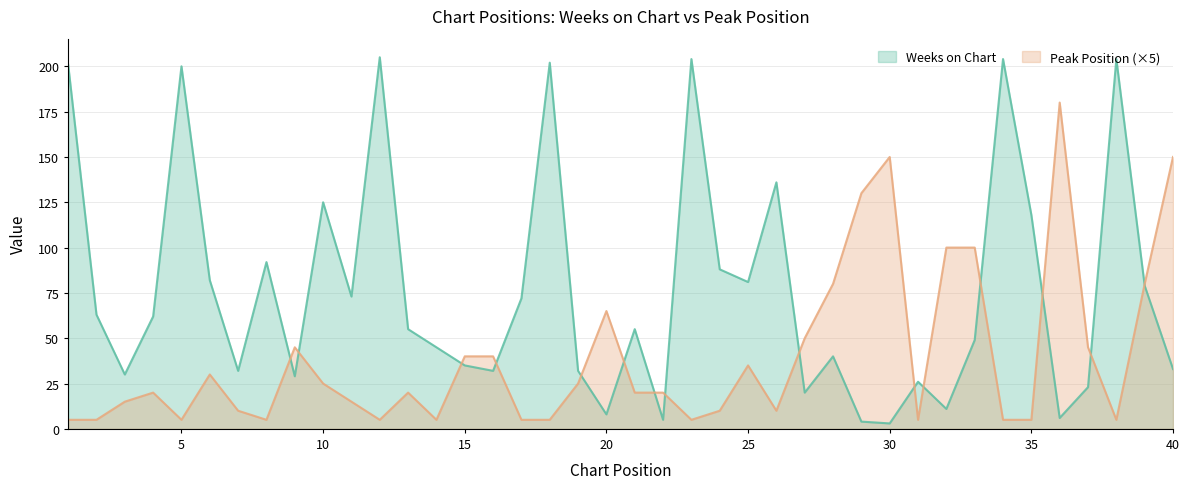

Does the chart have visible grid lines?

Yes